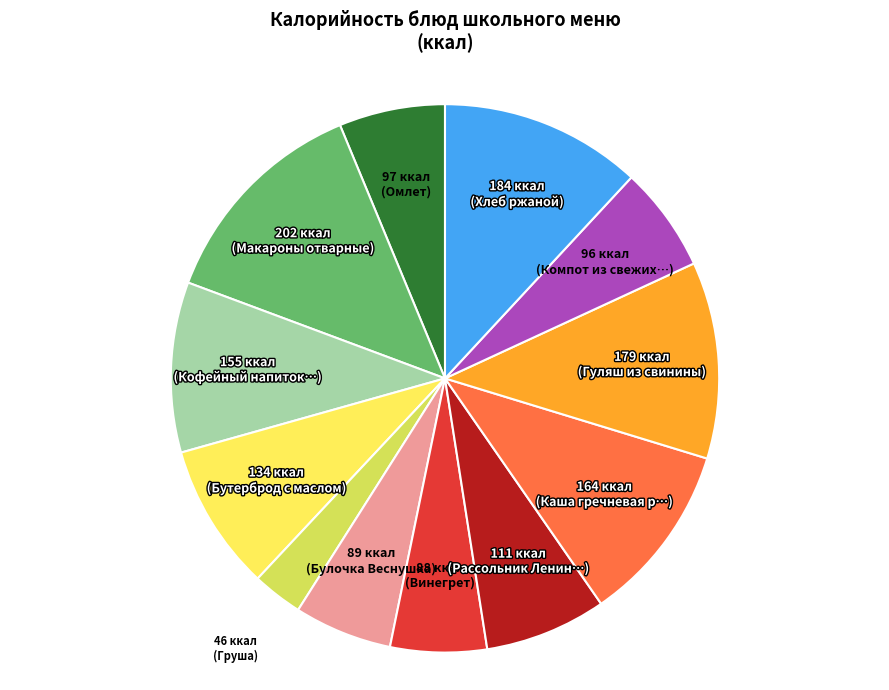

Is there any slice that represents more than half of the pie?

No